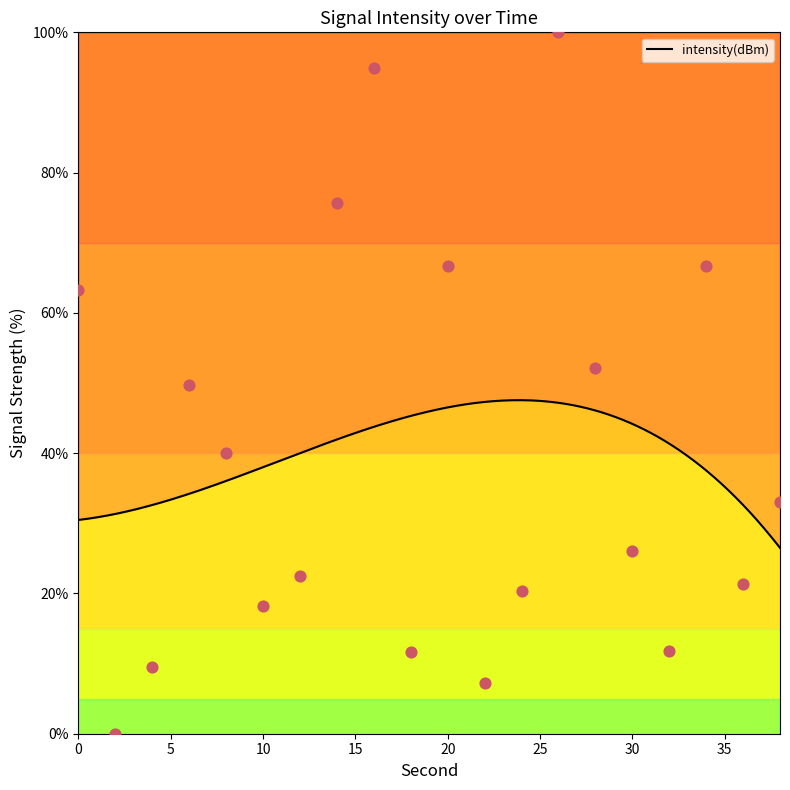

What is the change in value from 0 to 8?

-23.3